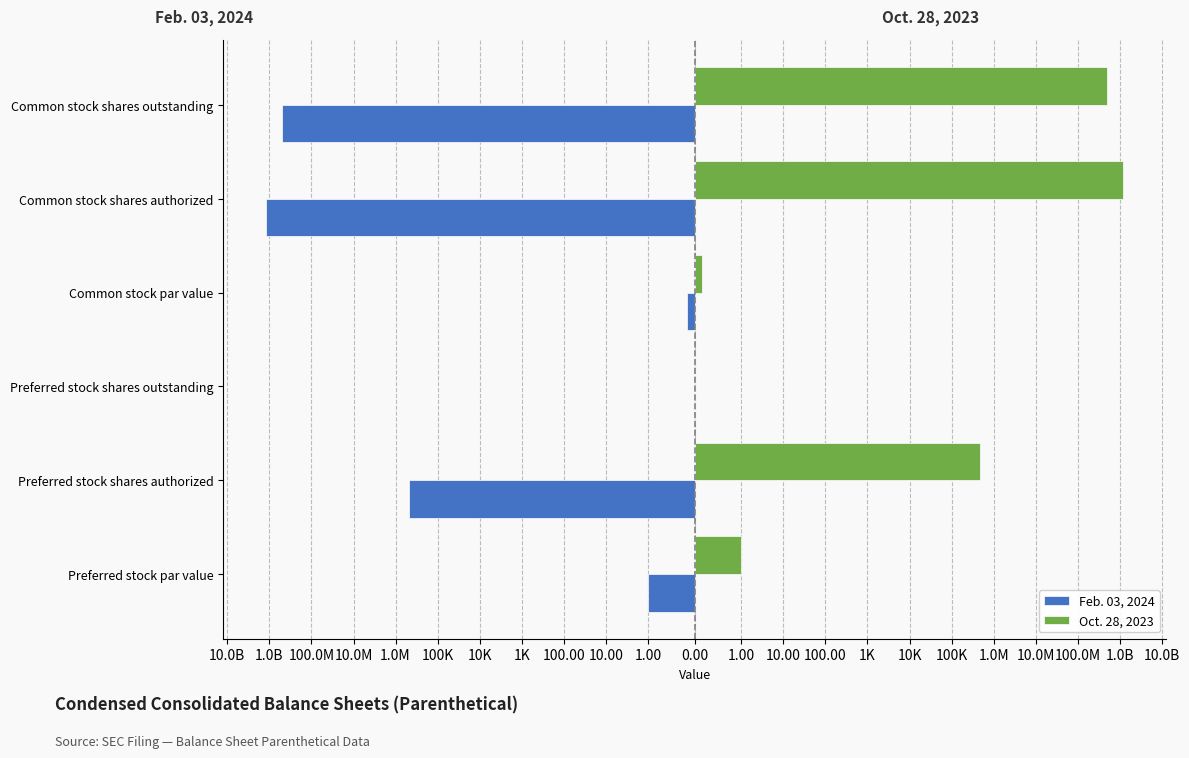

Which series has the largest range (max minus min)?

Feb. 03, 2024